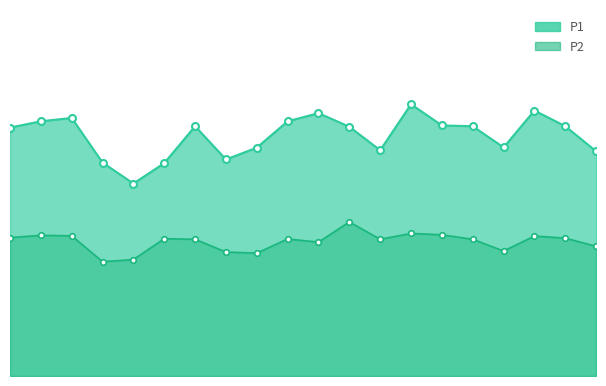

Rank the series by their maximum value, from highest to lowest.

P1, P2